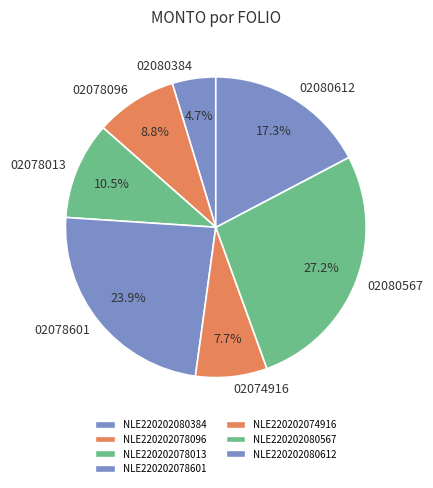

Combined, what portion of the pie is NLE220202078601 and NLE220202074916?

31.6%